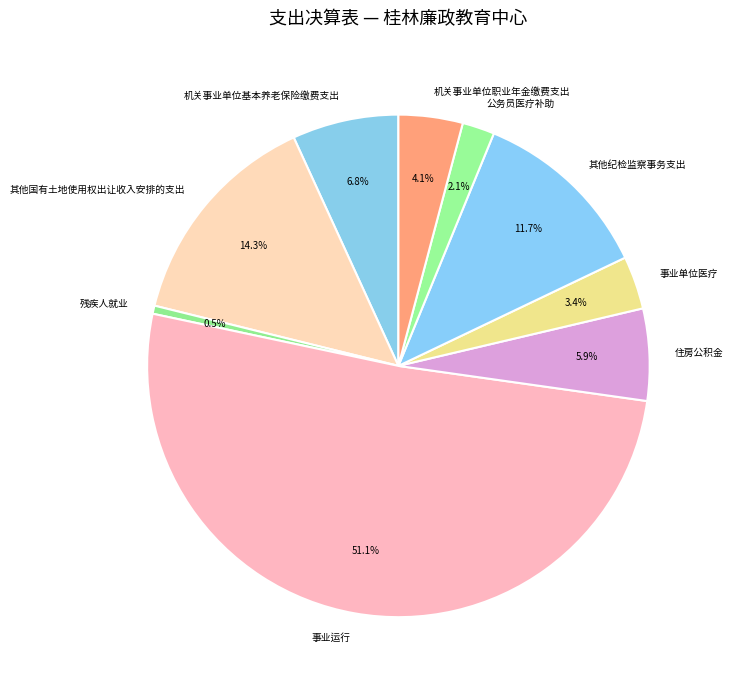

Between 事业运行 and 住房公积金, which is larger?

事业运行